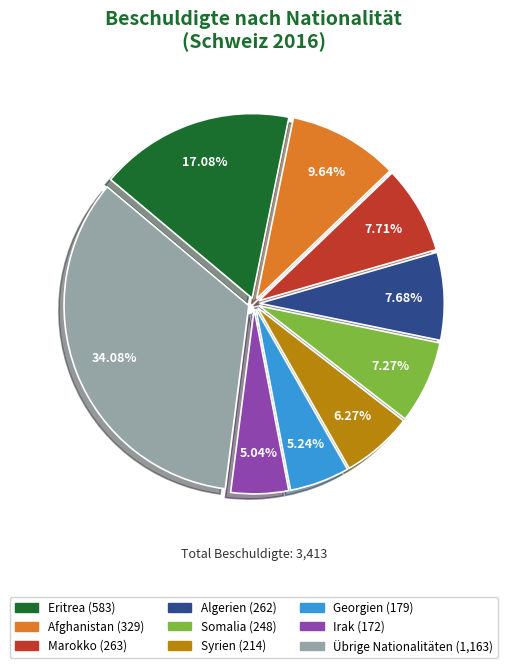

Is the sum of Syrien and Übrige Nationalitäten greater than half?

No